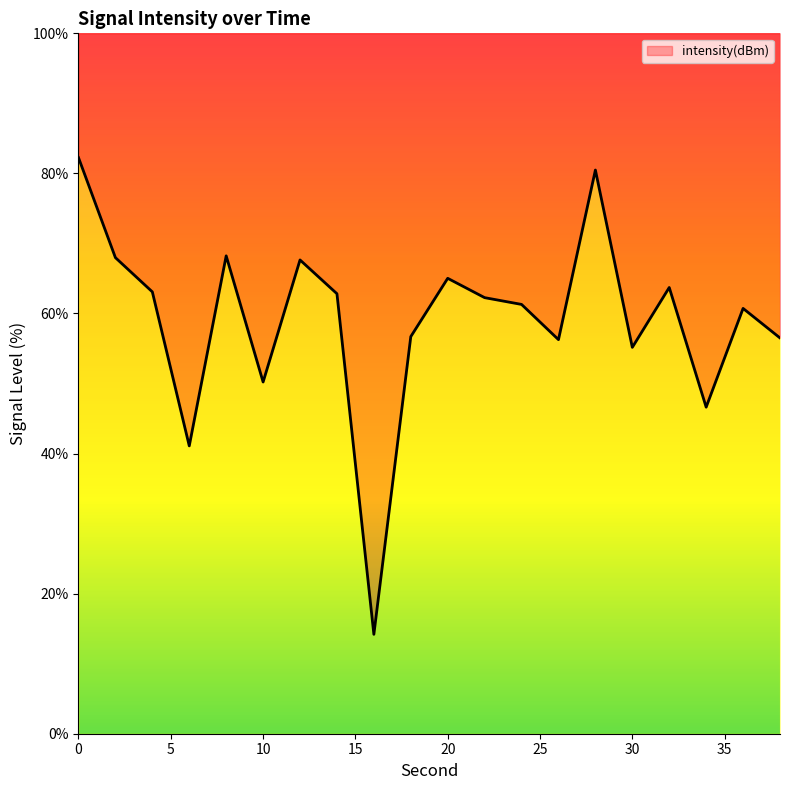

What is the minimum value shown in the chart?

14.2